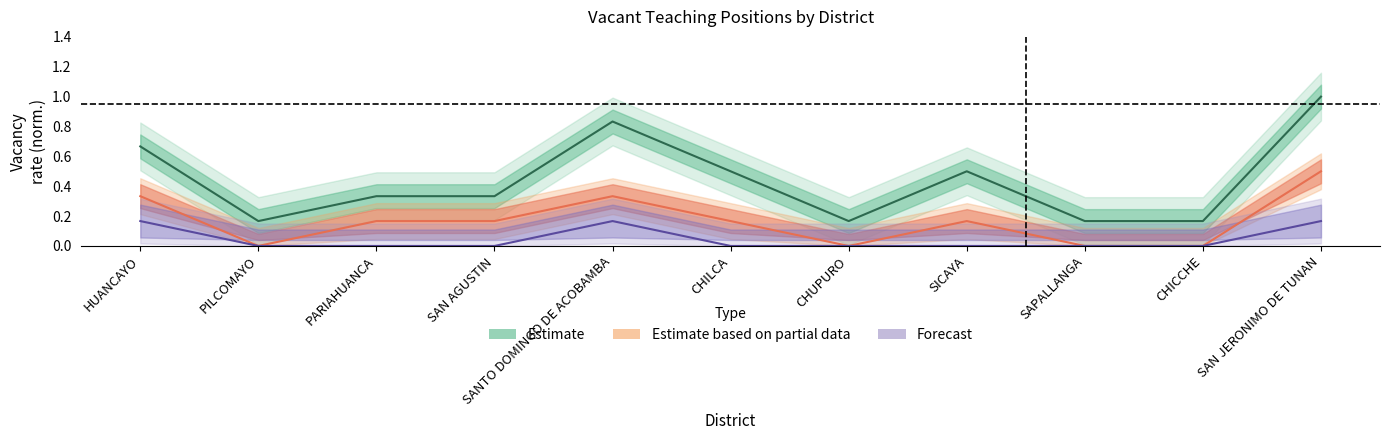

Which series has the widest spread of values?

Estimate